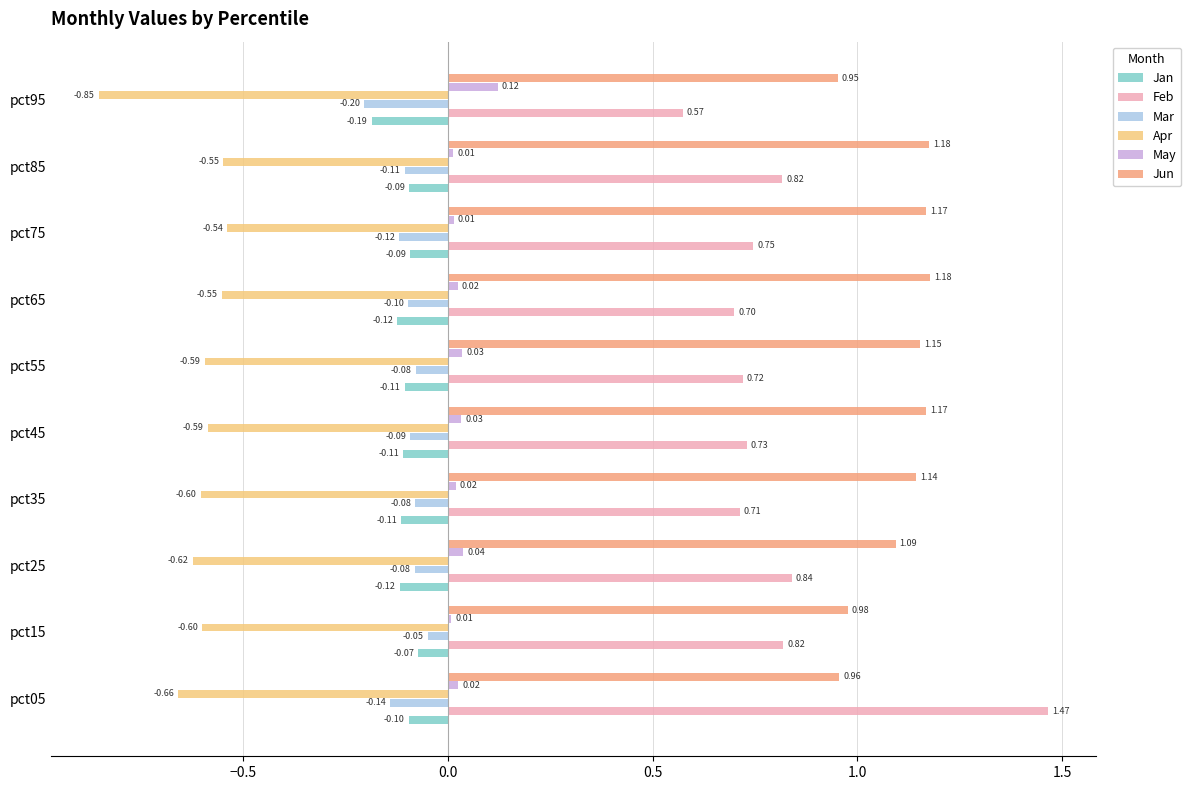

What are all the series names shown in the legend?

Jan, Feb, Mar, Apr, May, Jun